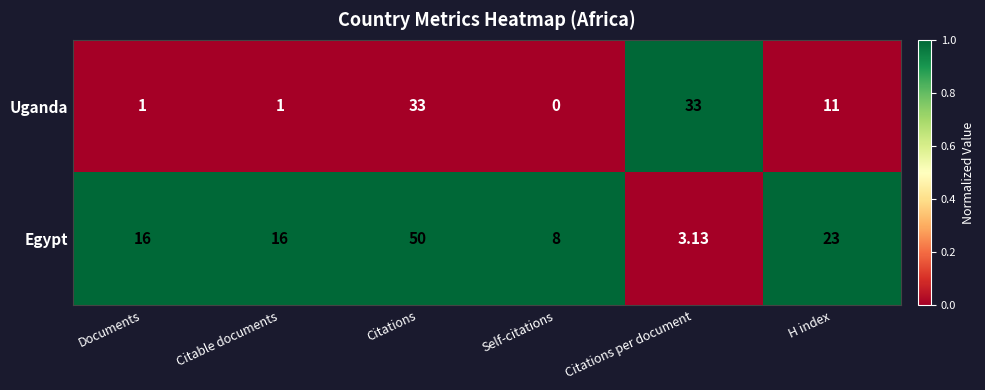

How many data points does each series have?

6